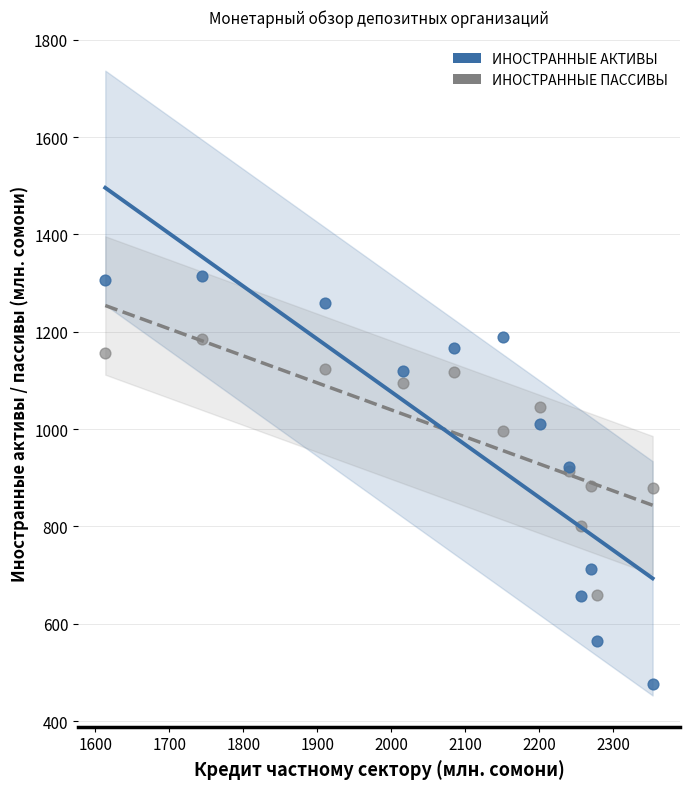

Which series has the largest Y range (max minus min)?

ИНОСТРАННЫЕ АКТИВЫ